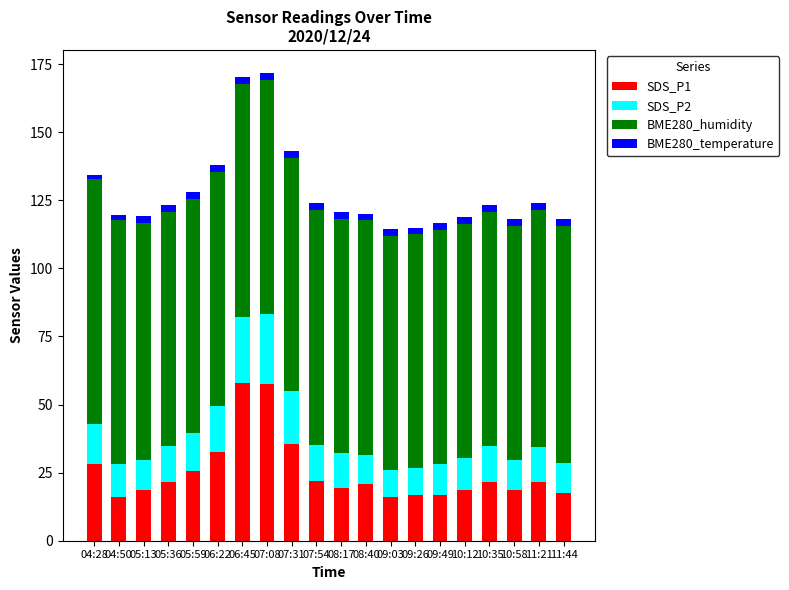

True or false: SDS_P1 has a value of 35.1 at 10:35.

False